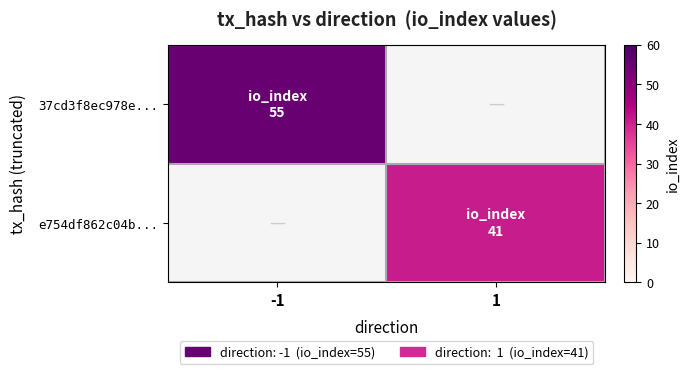

Reading left to right, what are all the values shown in this chart?

37cd3f8ec978e...: -1=55	1=0
e754df862c04b...: -1=0	1=41